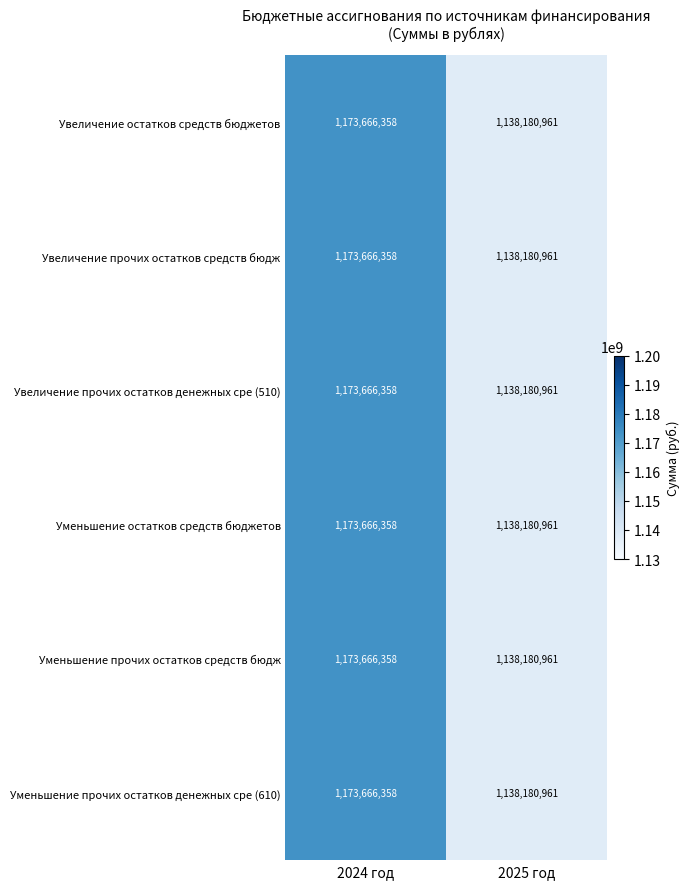

Which category has the lowest value in the Уменьшение остатков средств бюджетов series?

2025 год